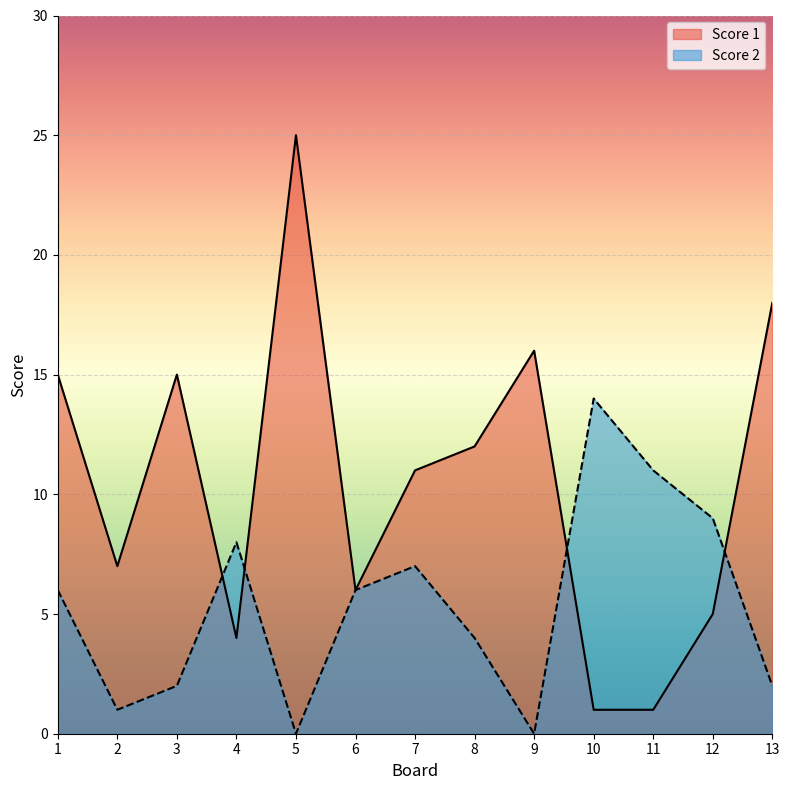

Which series has the largest range (max minus min)?

Score 1